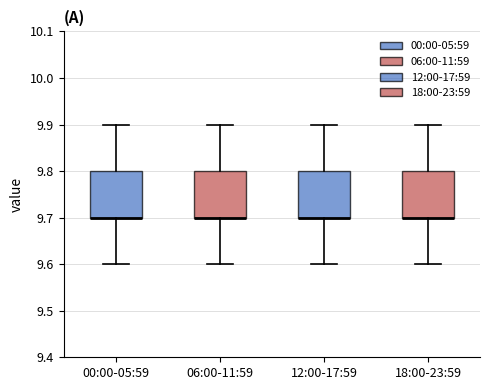

Where does the upper whisker of the box for 06:00-11:59 end on the y-axis? The values are not printed on the chart, so give them approximately, as read against the axis.

9.9